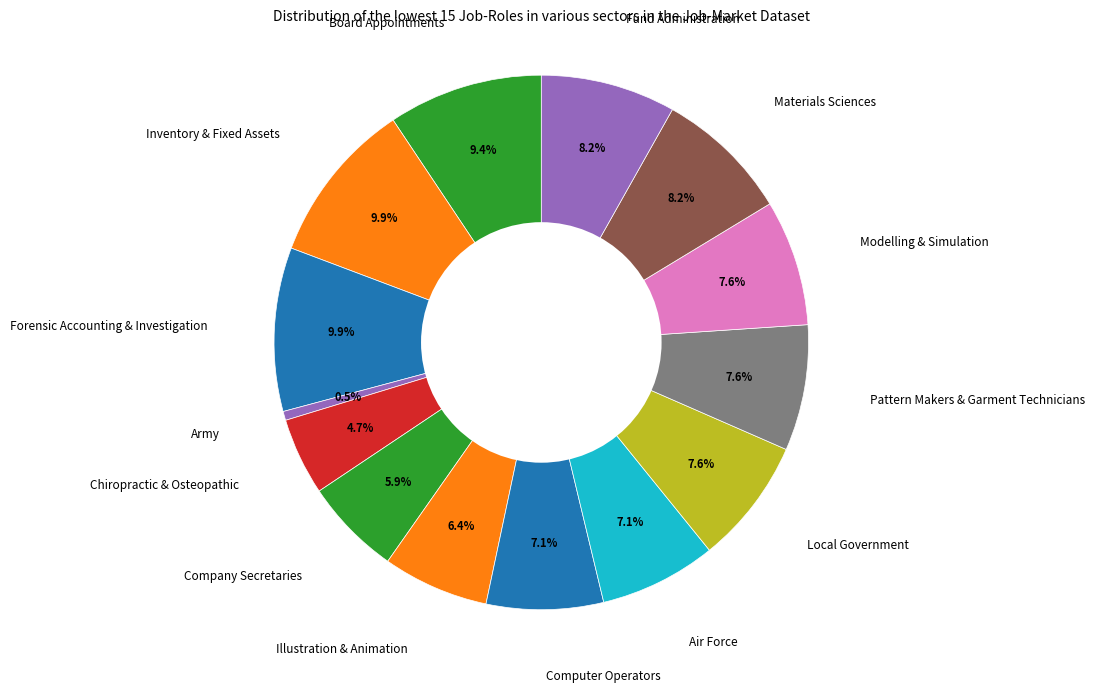

Is Forensic Accounting & Investigation the majority of the pie?

No